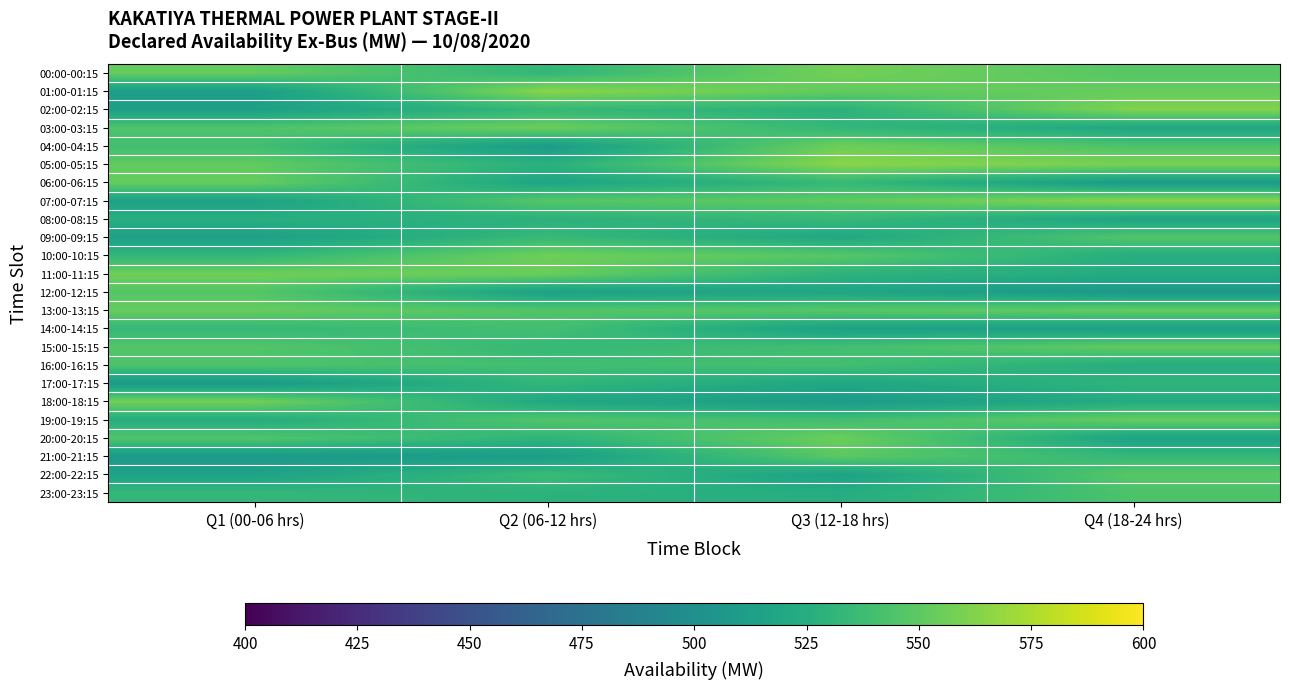

What is the total value across all series at Q2 (06-12 hrs)?

12838.6